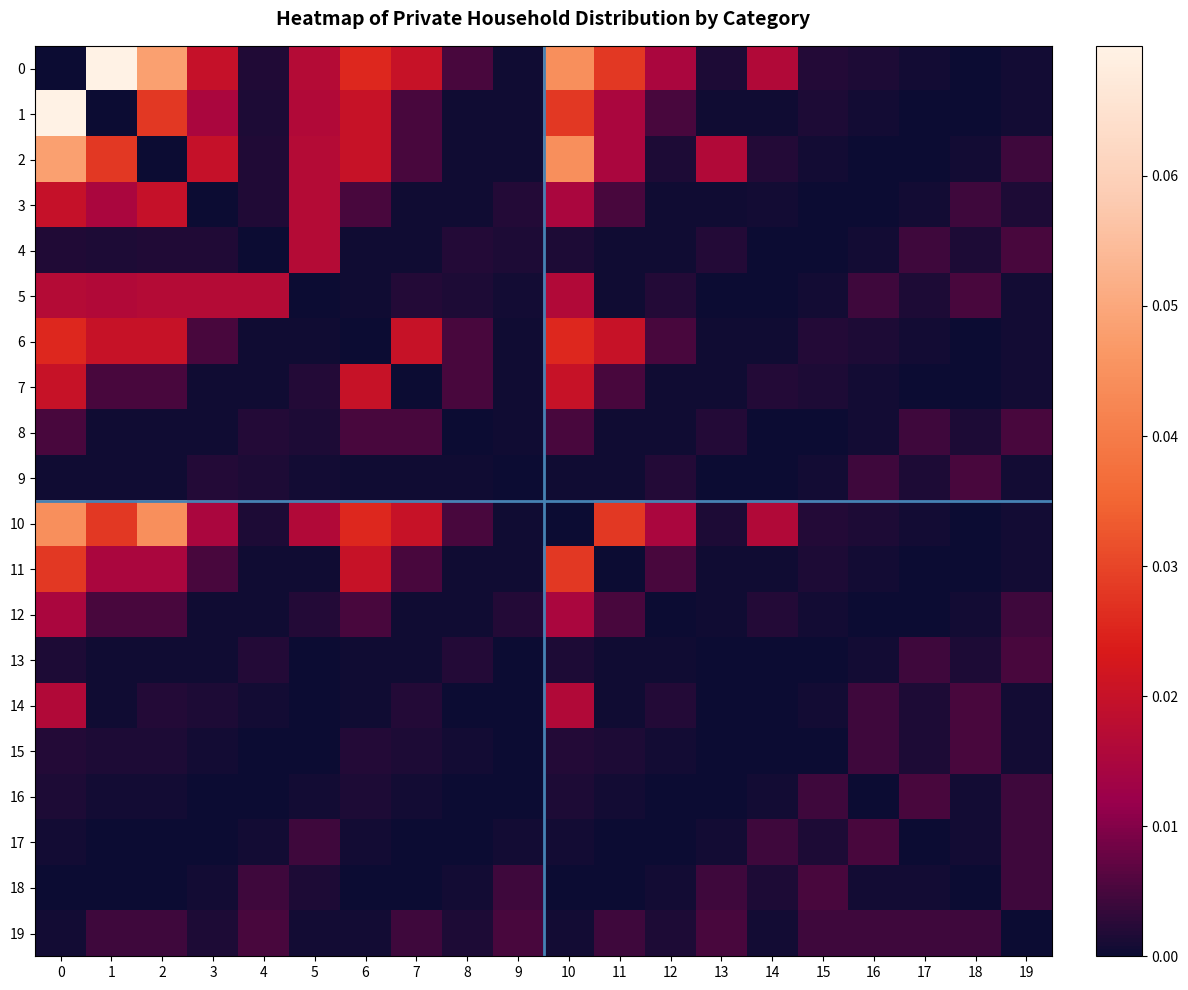

Which category has the highest value across all series?

1